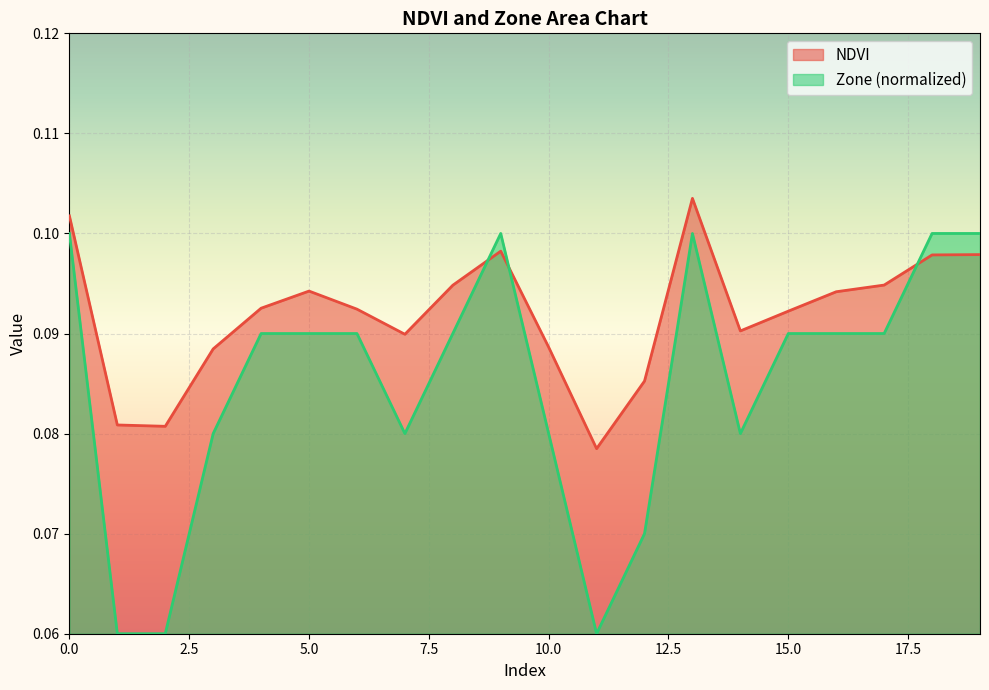

Which series has the widest spread of values?

Zone